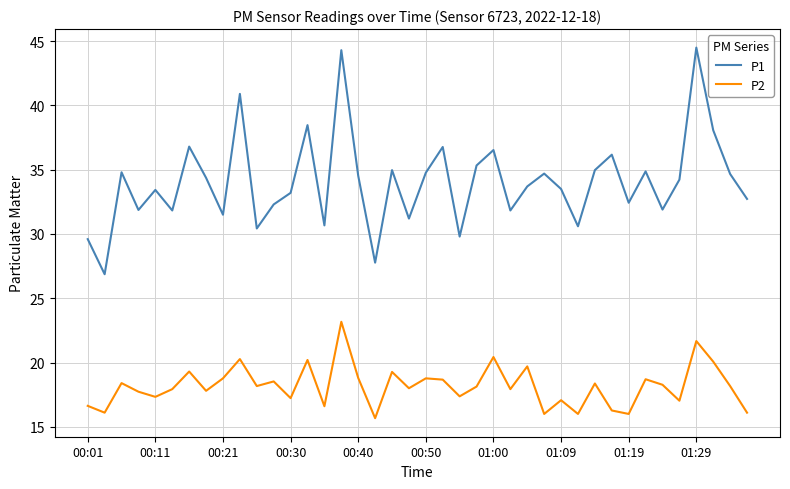

What is the maximum value shown in the chart?

44.5